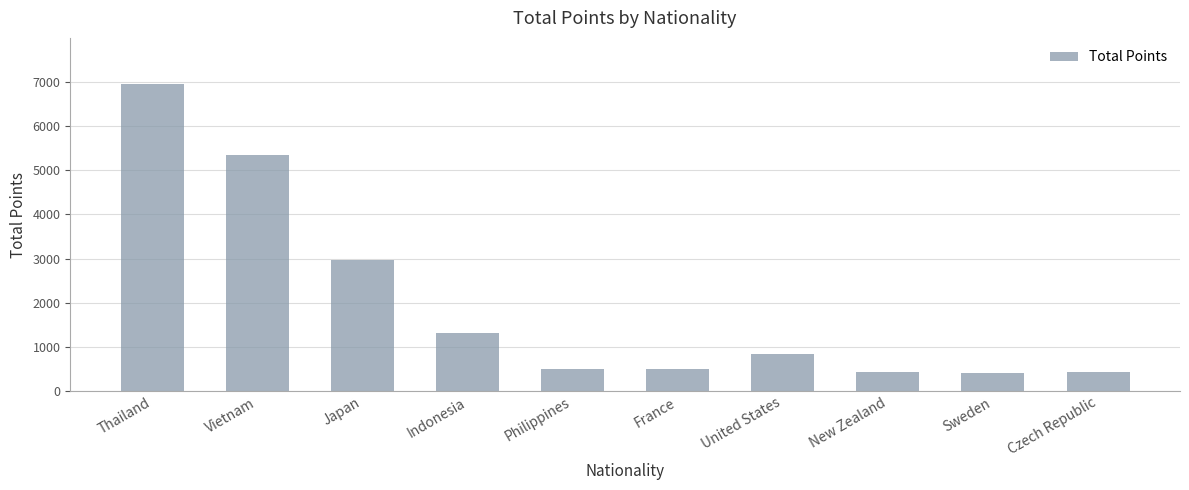

What is the change in value from Japan to Indonesia?

-1650